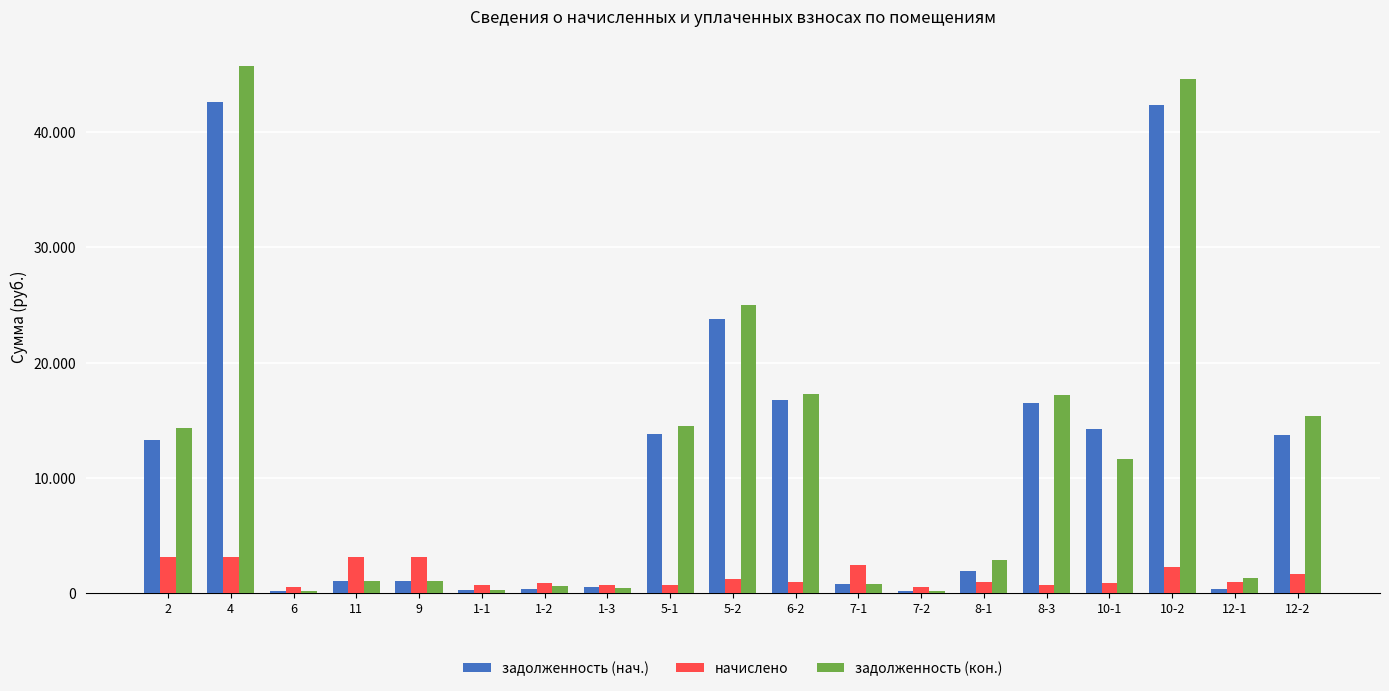

Does the chart contain stacked bars?

No